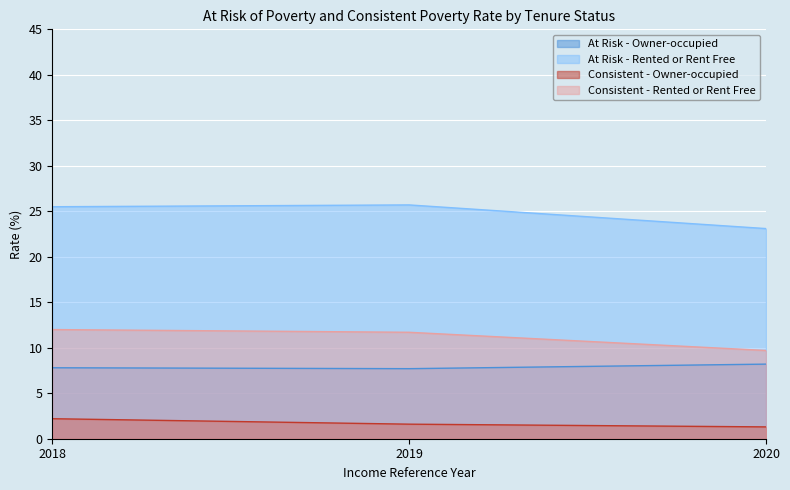

Count the number of categories in the chart.

3